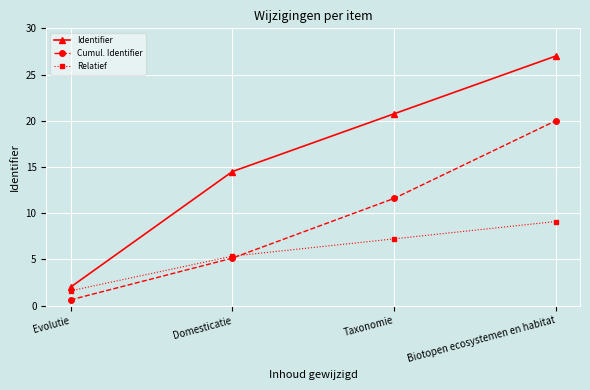

How many lines are shown in the chart?

3